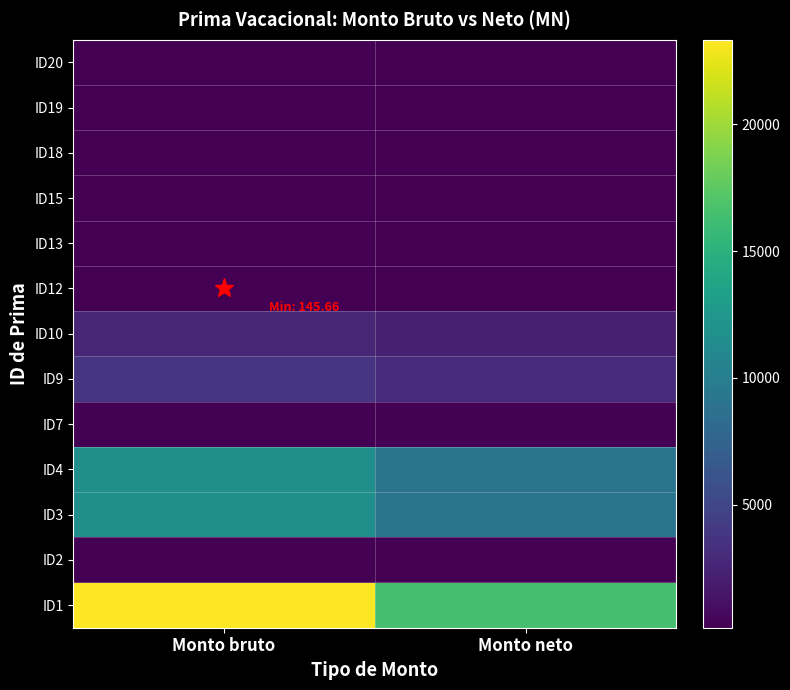

At how many categories does at least one series exceed 13240?

2